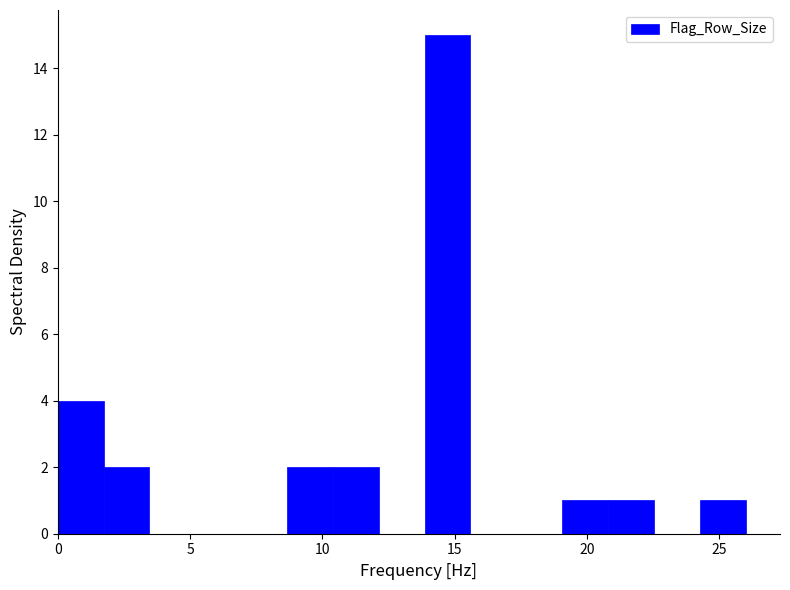

Read against the x-axis, roughly where is the centre of the tallest bar?

14.5